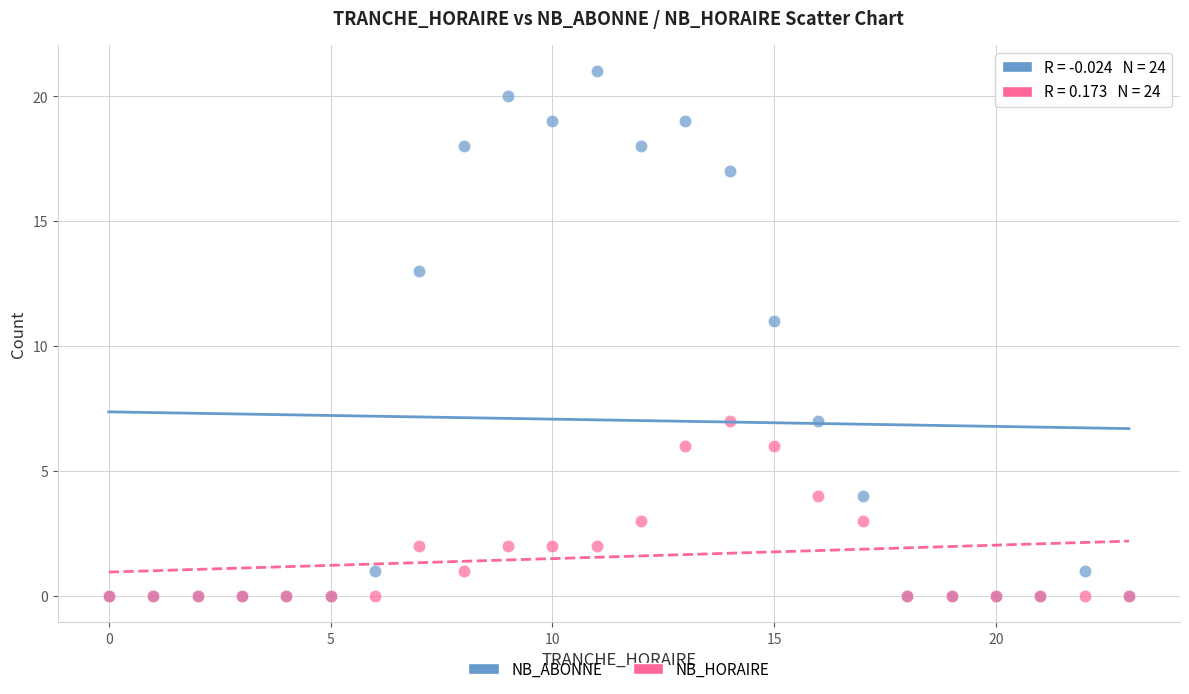

Which series contains the highest Y value?

NB_ABONNE